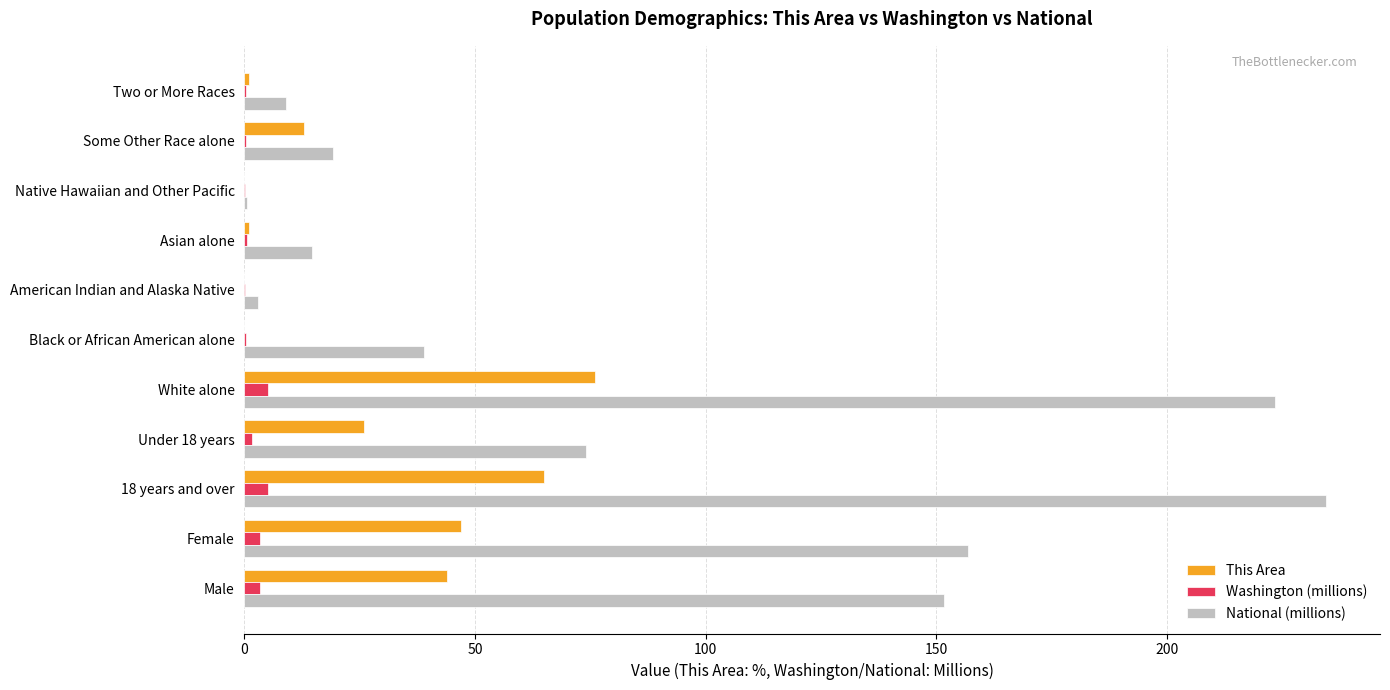

Which category has the highest value in the National (millions) series?

18 years and over